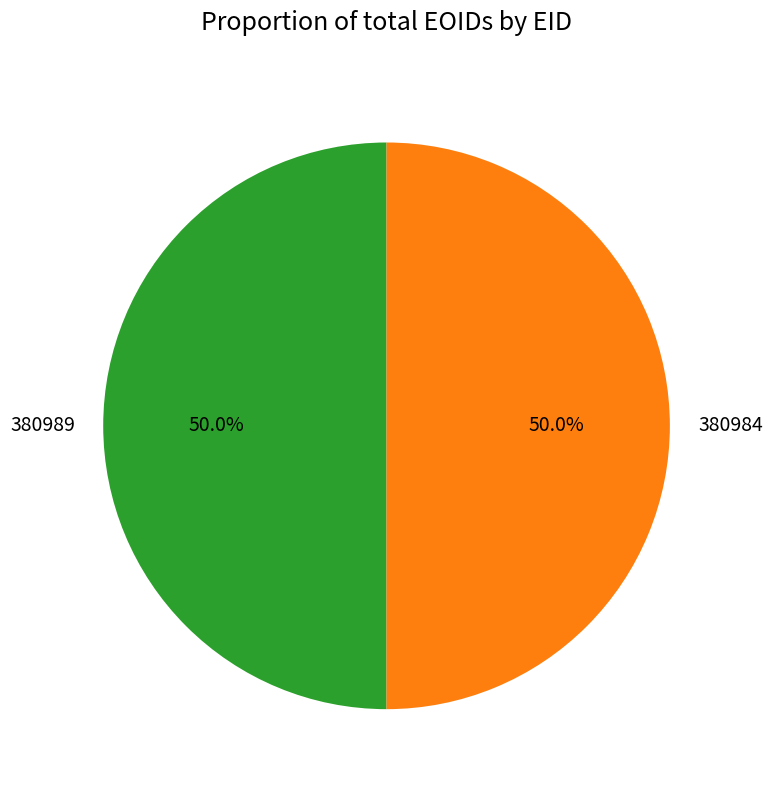

Is the sum of 380984 and 380989 greater than half?

Yes